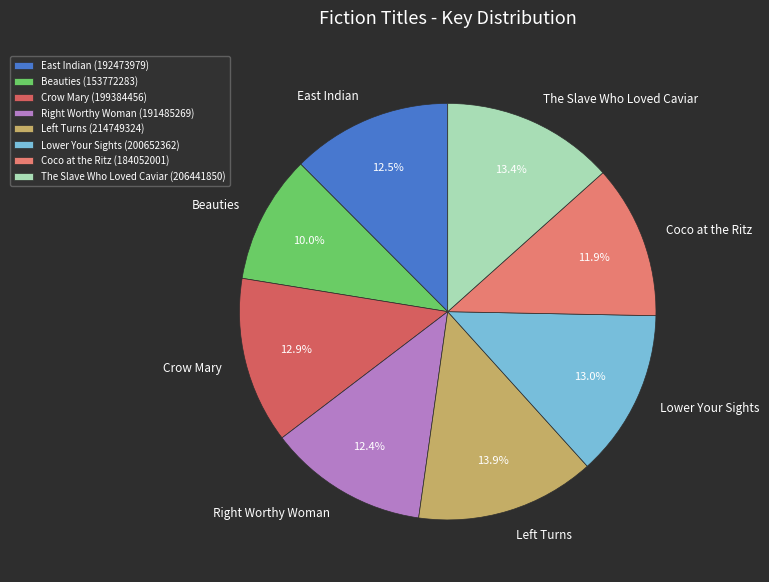

To the nearest percent, what portion does Coco at the Ritz represent?

12%